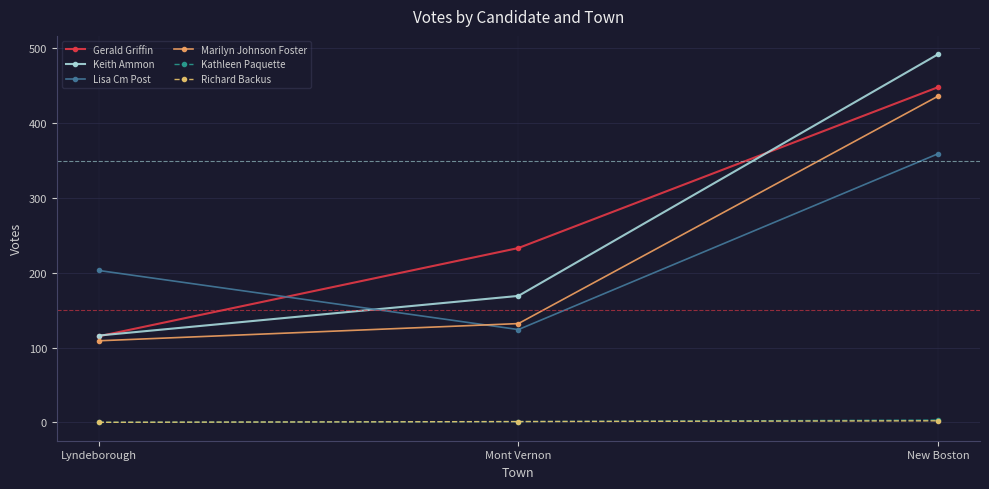

What is the difference between the Gerald Griffin values at New Boston and Mont Vernon?

215